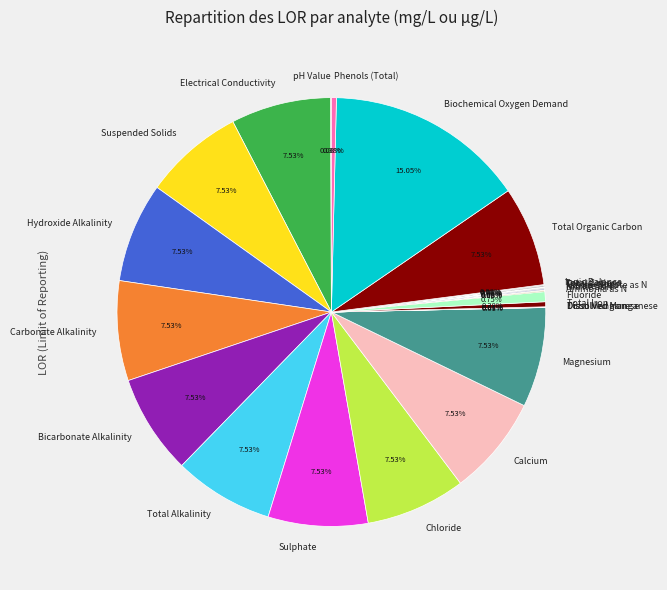

Is the sum of Hydroxide Alkalinity and Fluoride greater than half?

No